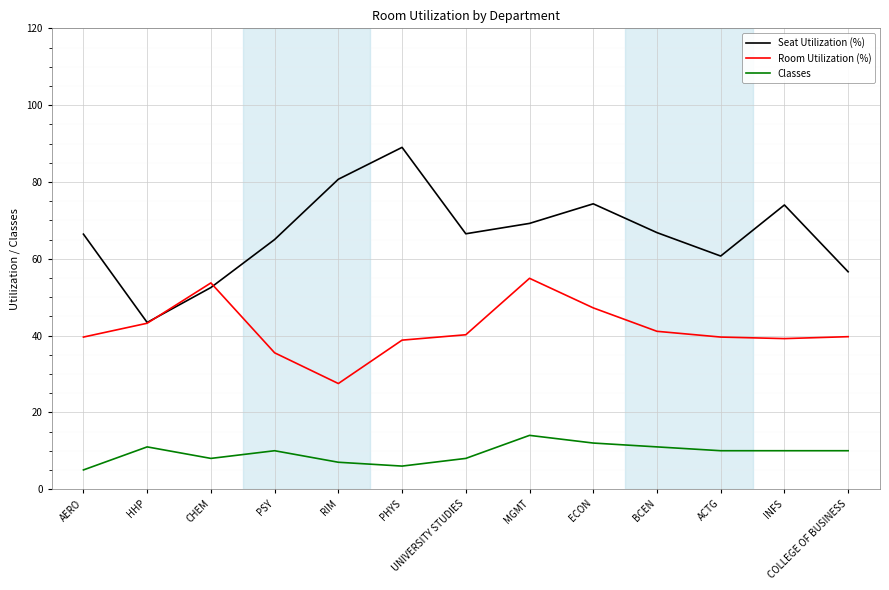

List the series in order of their overall mean, lowest first.

Classes, Room Utilization (%), Seat Utilization (%)